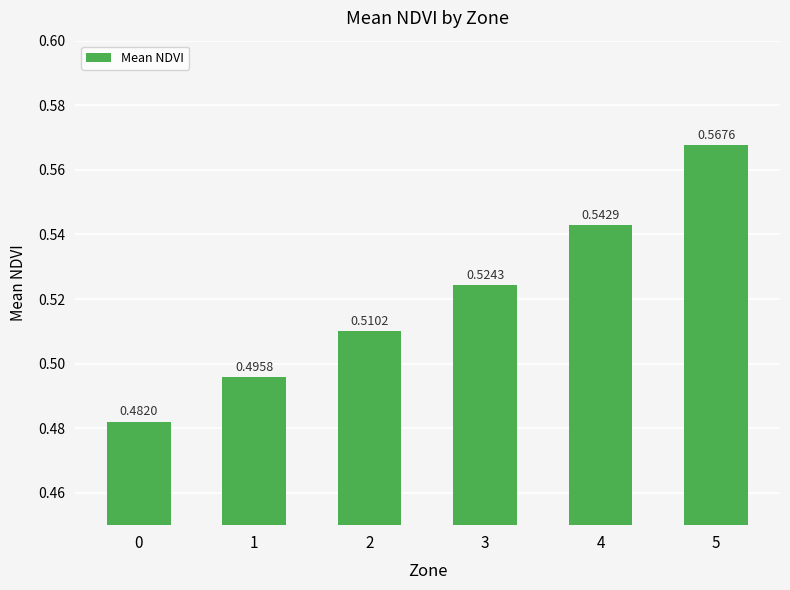

At which category does the chart reach its peak across all series?

5